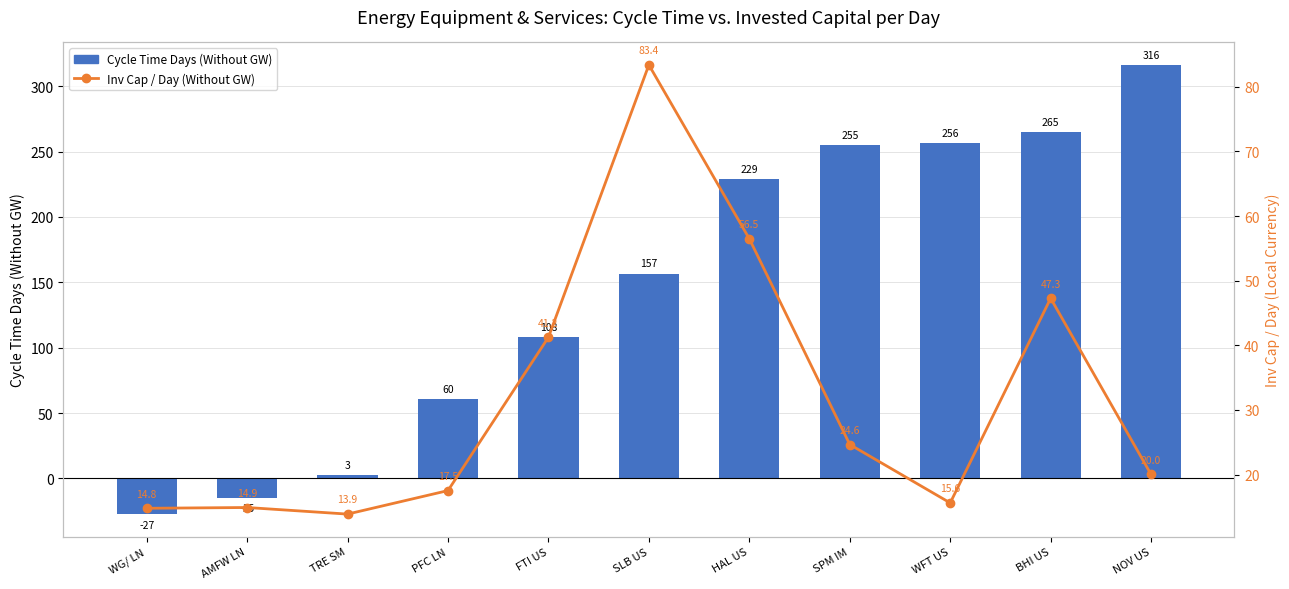

At which label does Cycle Time Days (Without GW) first exceed 156?

SLB US